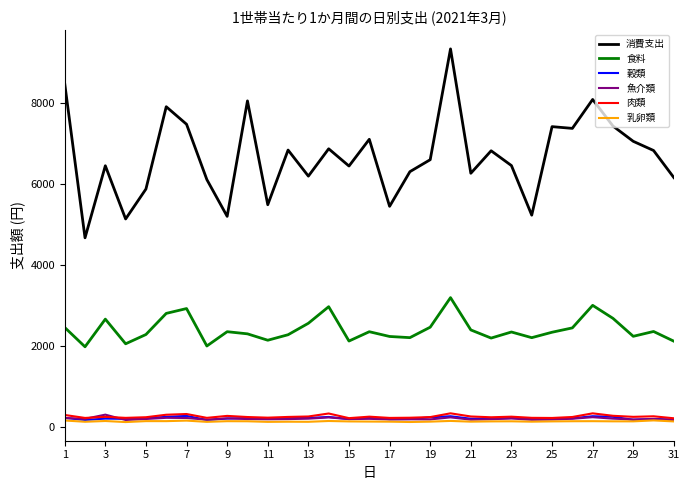

What is the maximum value shown in the chart?

9347.9